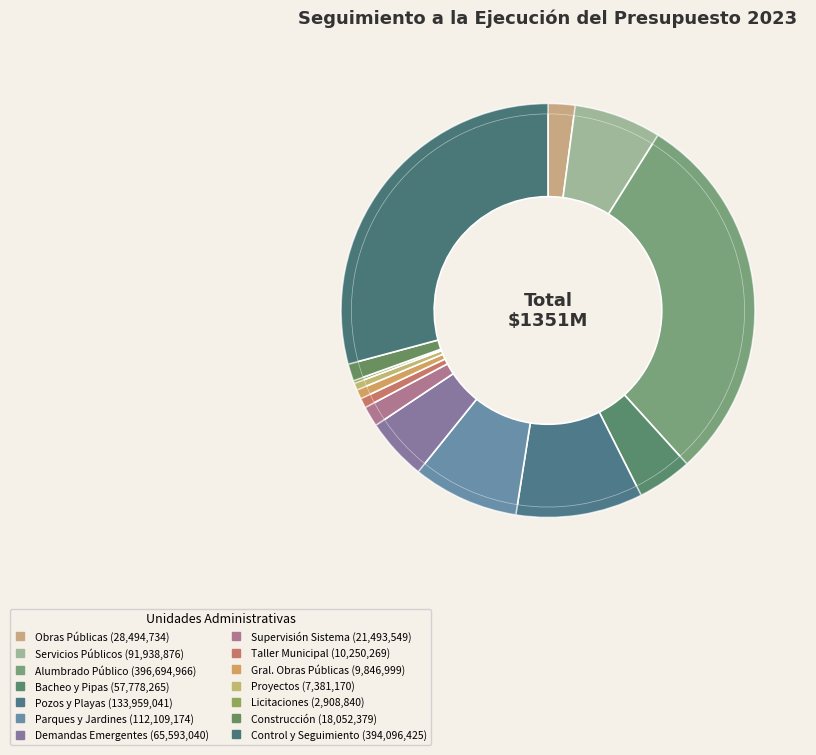

What portion of the pie excludes Dirección de Supervisión del Sistema?

98.4%